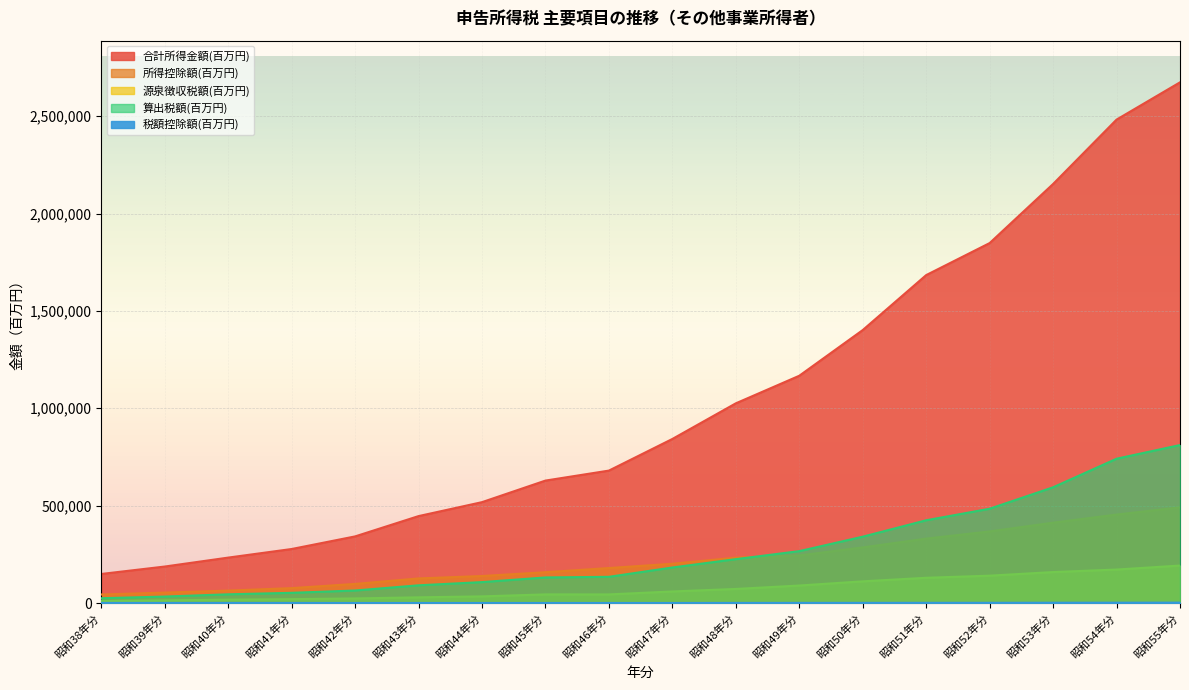

What is the label of the 5th point from the left?

昭和42年分